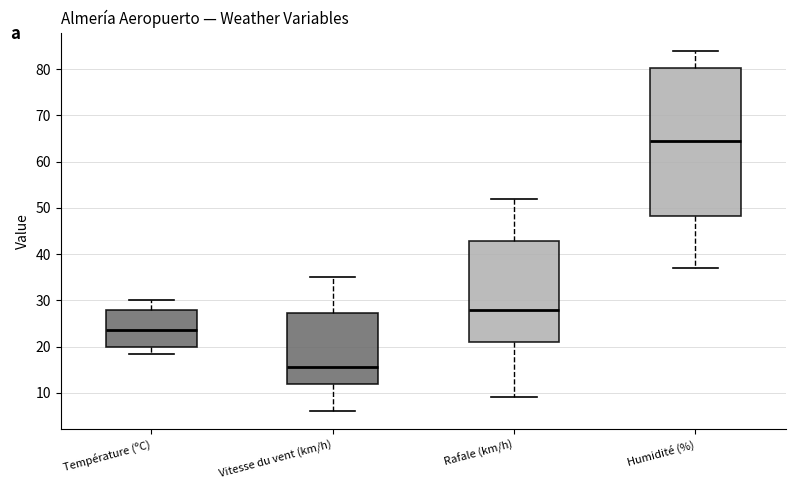

Where is the lower edge of the box for Humidité (%) on the y-axis? The values are not printed on the chart, so give them approximately, as read against the axis.

48